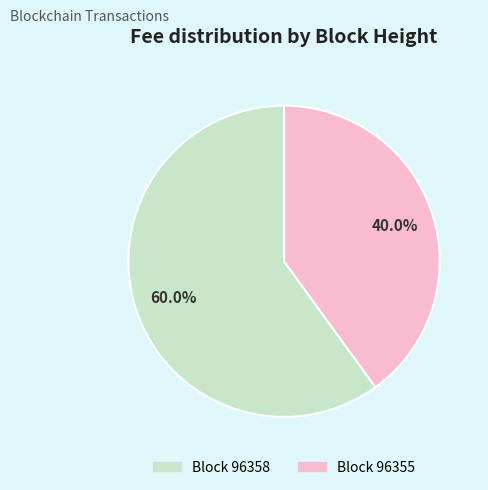

Is there a majority slice in this chart?

Yes